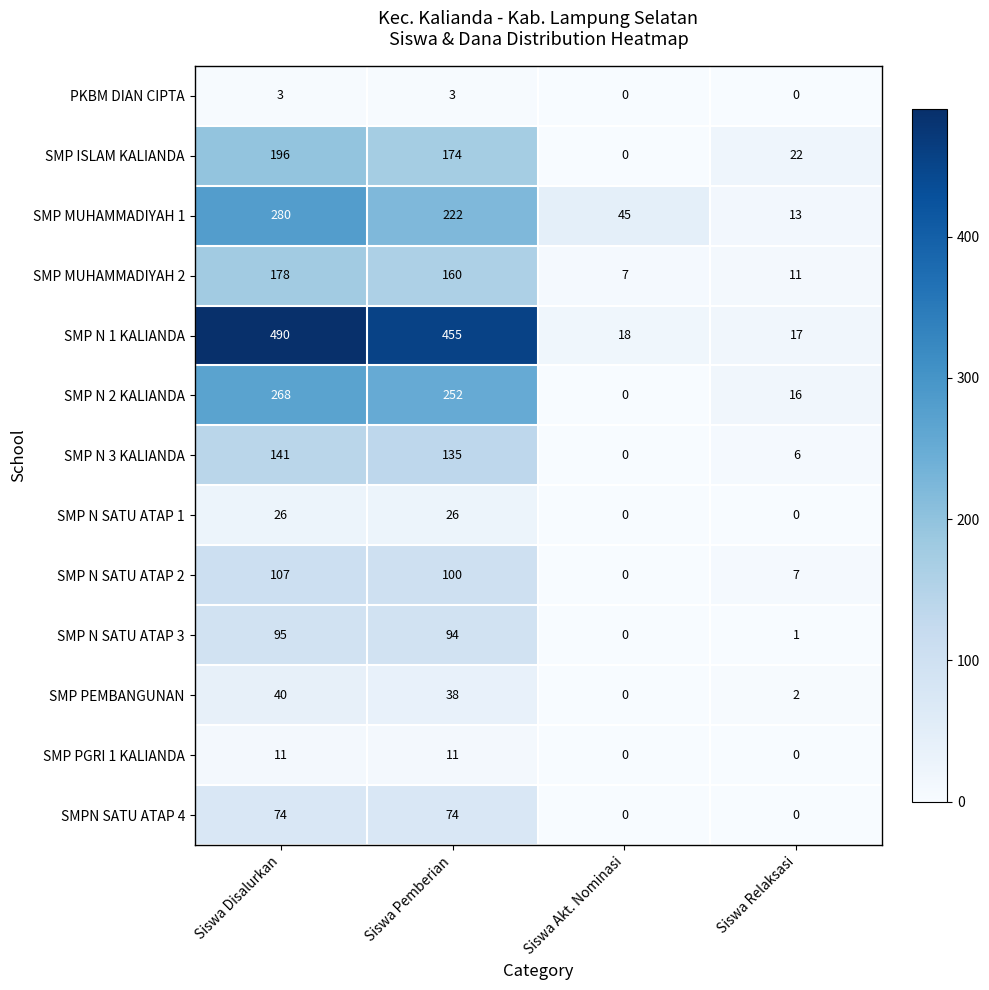

What is the difference between the second highest and second lowest values in the SMP PGRI 1 KALIANDA series?

11